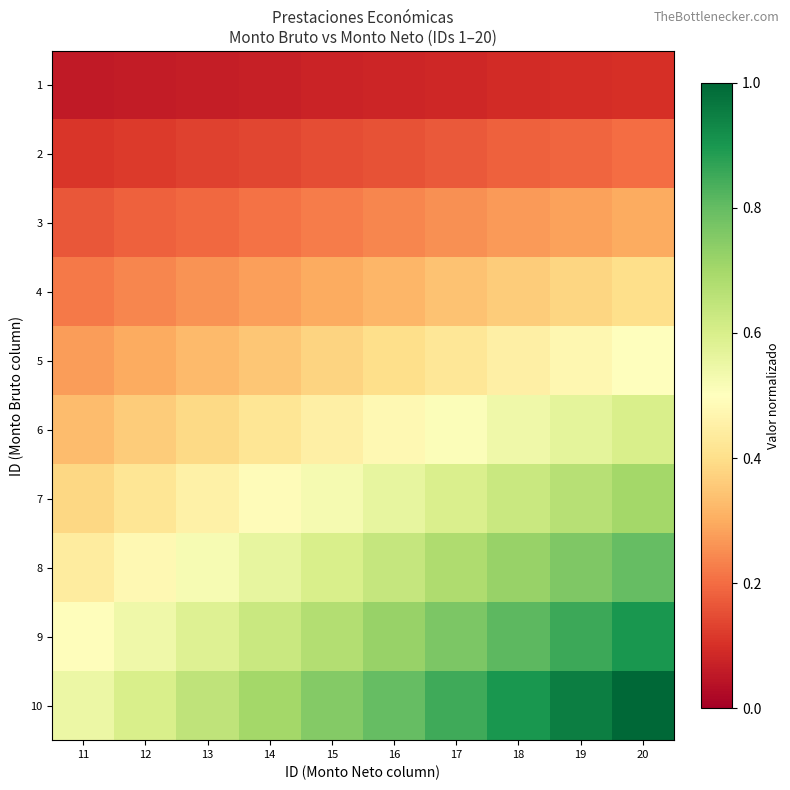

Count the number of categories in the chart.

10